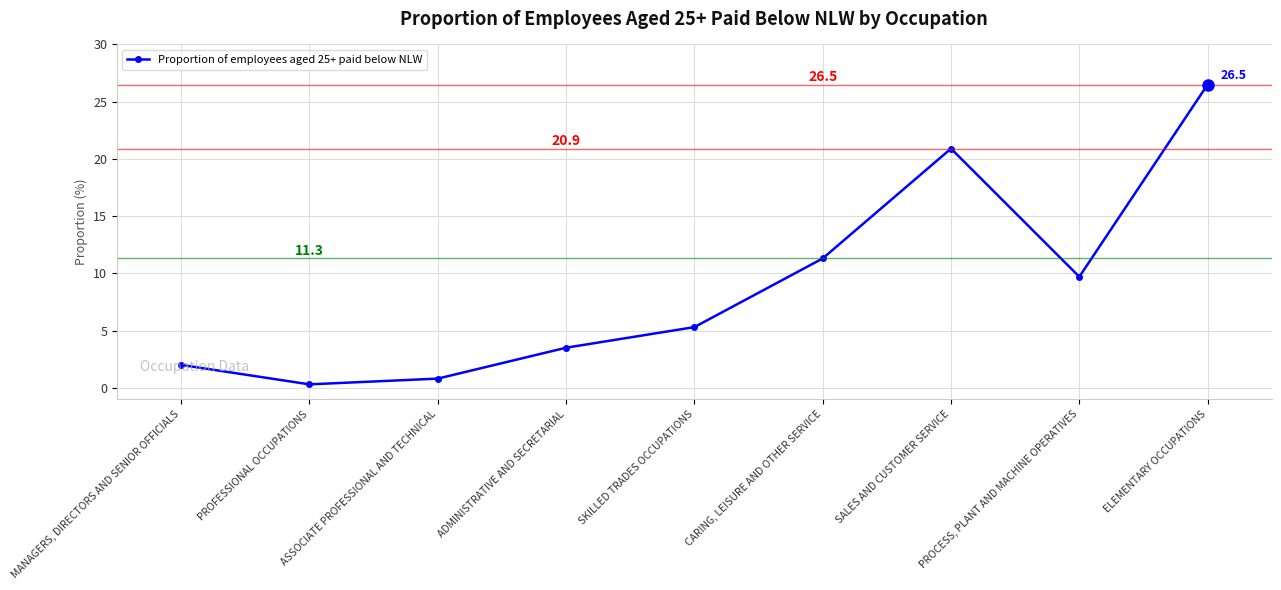

Rank the categories by value from highest to lowest.

ELEMENTARY OCCUPATIONS, SALES AND CUSTOMER SERVICE, CARING, LEISURE AND OTHER SERVICE, PROCESS, PLANT AND MACHINE OPERATIVES, SKILLED TRADES OCCUPATIONS, ADMINISTRATIVE AND SECRETARIAL, MANAGERS, DIRECTORS AND SENIOR OFFICIALS, ASSOCIATE PROFESSIONAL AND TECHNICAL, PROFESSIONAL OCCUPATIONS